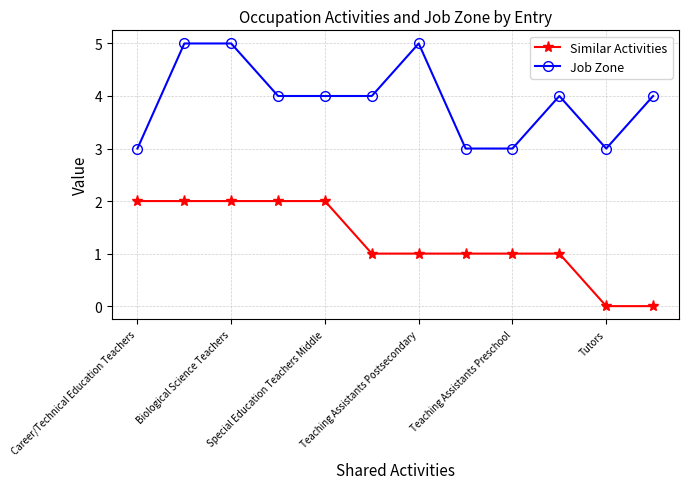

Which series has the largest total across all categories?

Job Zone